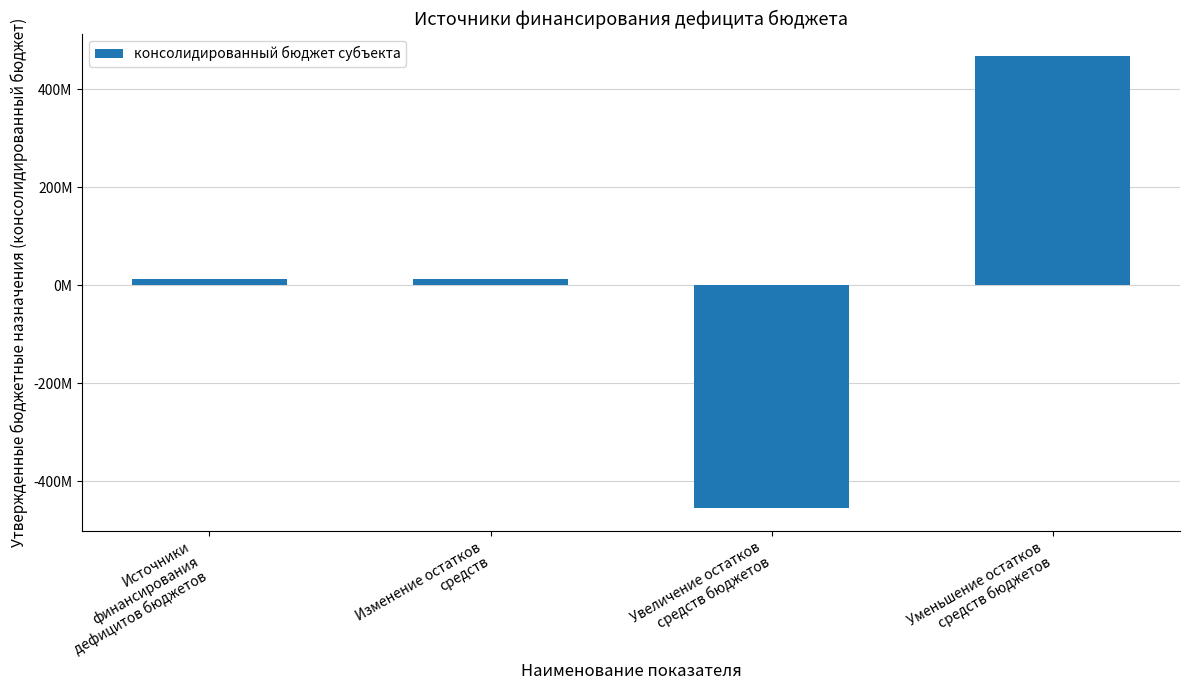

What is the greatest value displayed?

467965331.3